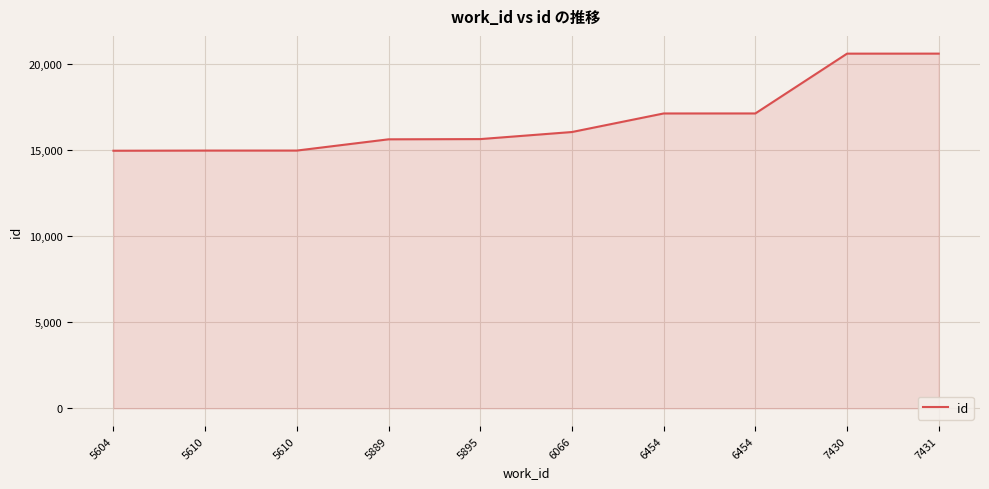

Approximately how many times larger is the value at 6454 compared to 5610?

1.1